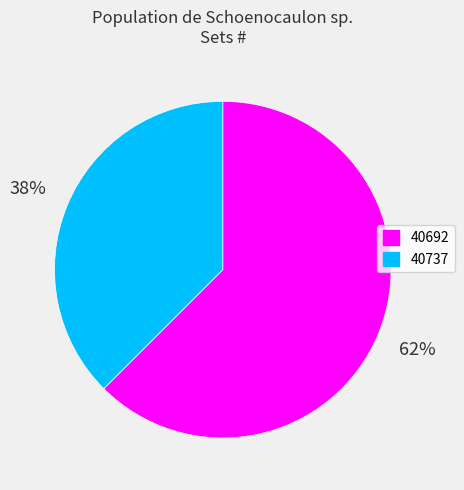

Rank the categories by value from highest to lowest.

40692, 40737